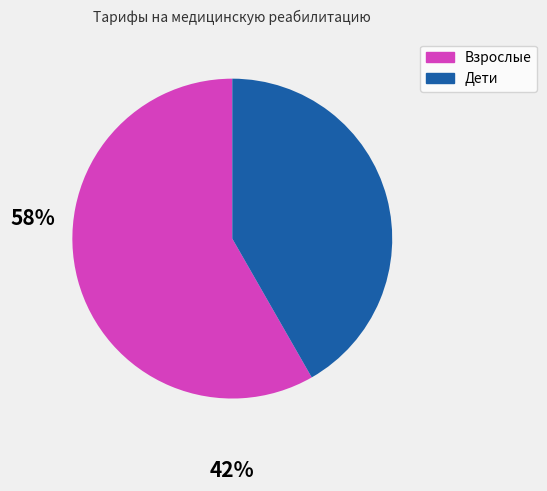

Is there a majority slice in this chart?

Yes